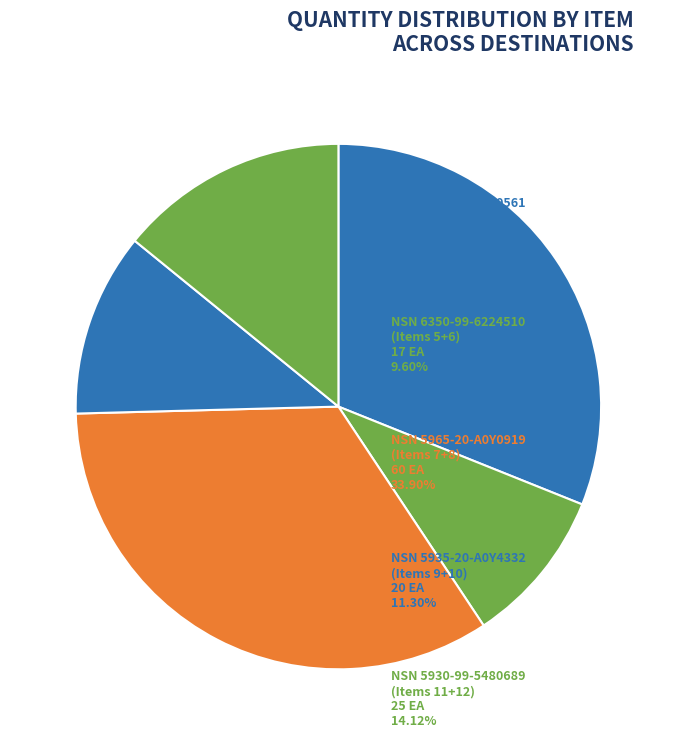

How many slices are in this pie chart?

5